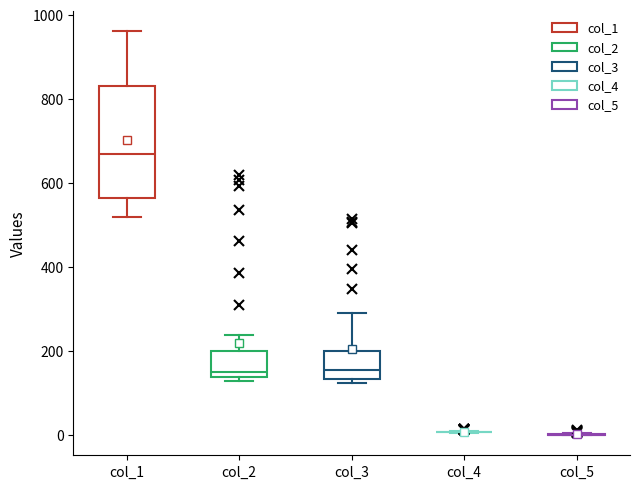

Reading left to right, read every box against the y-axis: the position of its median line, the range the box covers, and the ends of its whiskers. The values are not printed on the chart, so give them approximately, as read against the axis.

col_1: median 680, box 560 to 840, whiskers 520 to 960
col_2: median 160, box 140 to 200, whiskers 140 (just below the box's lower edge) to 240
col_3: median 160, box 140 to 200, whiskers 120 to 300
col_4: box collapsed to a line at 0, whiskers 0 to 20
col_5: box collapsed to a line at 0, whiskers 0 to 0